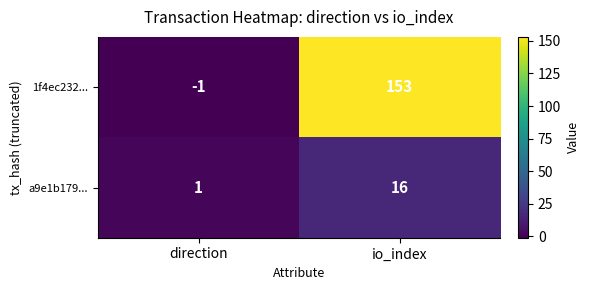

Which category has the highest value in the a9e1b179... series?

io_index